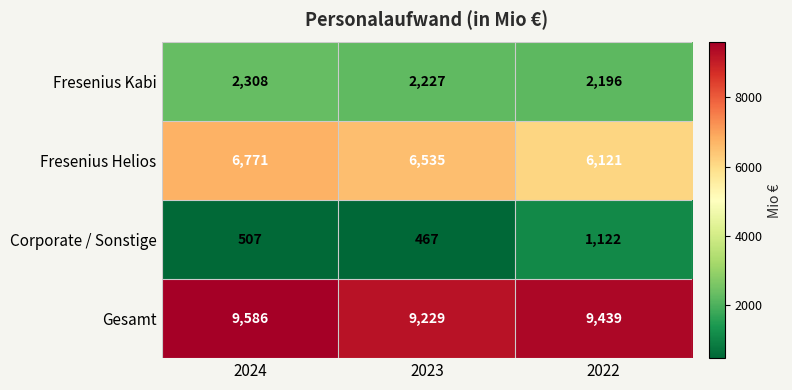

Which series has the largest total across all categories?

Gesamt